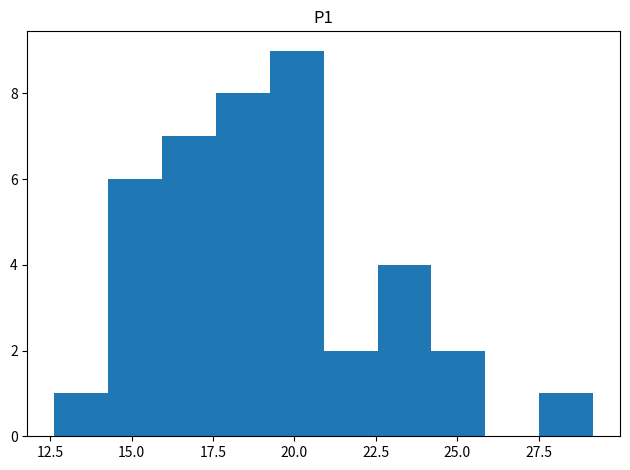

Read against the x-axis, roughly where is the centre of the tallest bar?

20.0